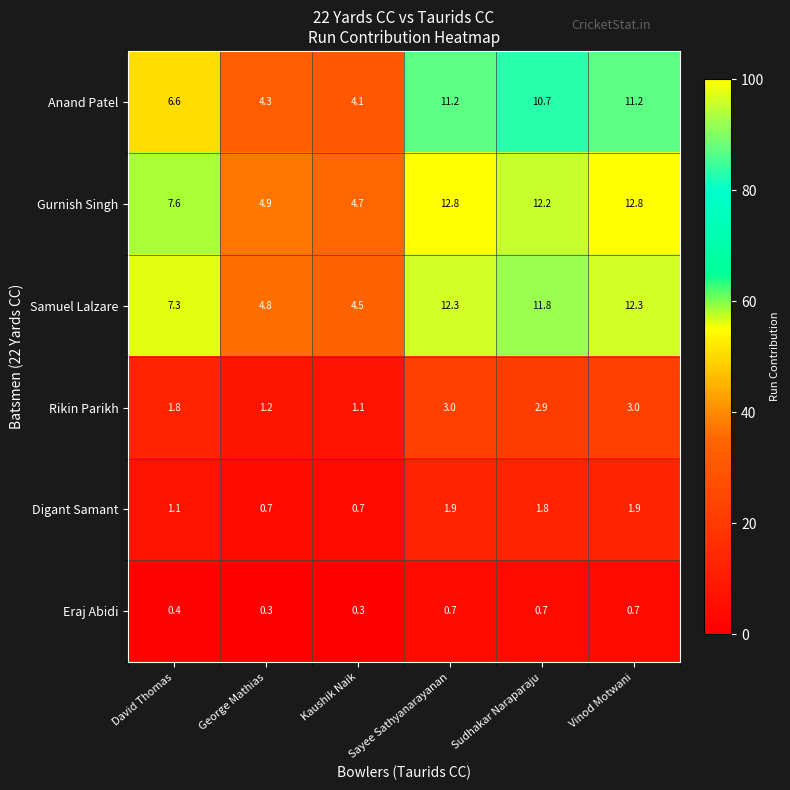

Which series has the widest spread of values?

Gurnish Singh